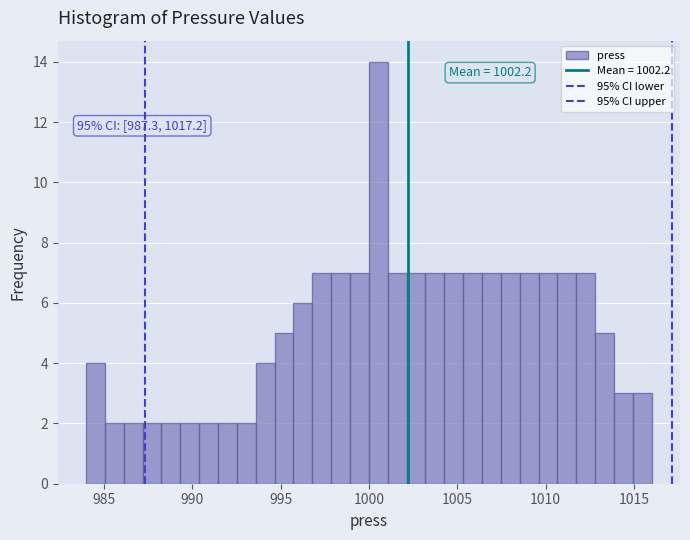

Read against the x-axis, roughly where is the centre of the tallest bar?

1000.5